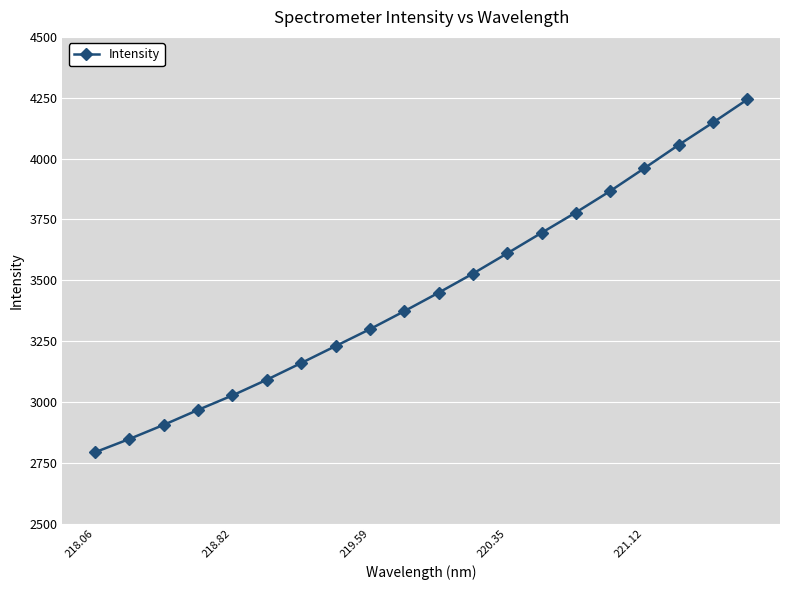

True or false: there are more than 2 points higher than both neighbors.

False